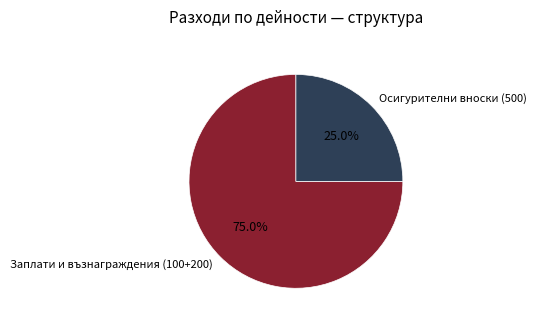

Combined, what portion of the pie is Осигурителни вноски (500) and Заплати и възнаграждения (100+200)?

100.0%